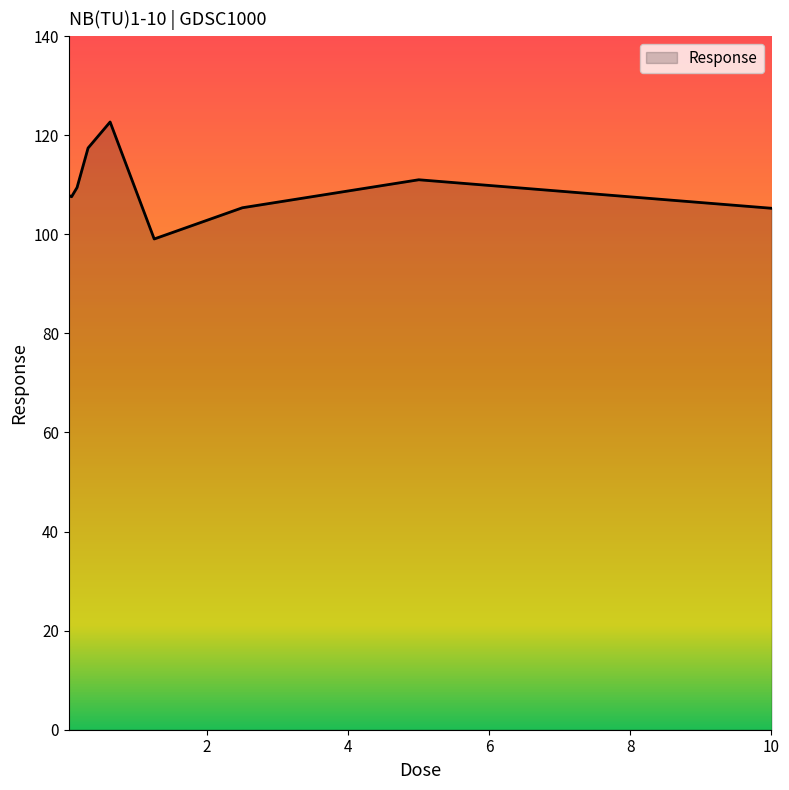

What is the sum of all values?

985.6